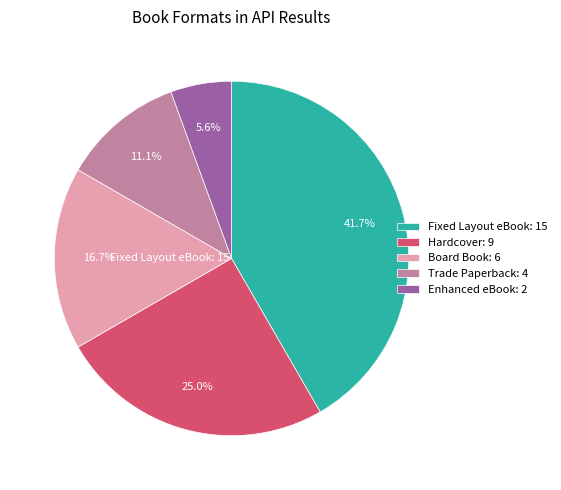

Rank the categories by value from lowest to highest.

Enhanced eBook, Trade Paperback, Board Book, Hardcover, Fixed Layout eBook